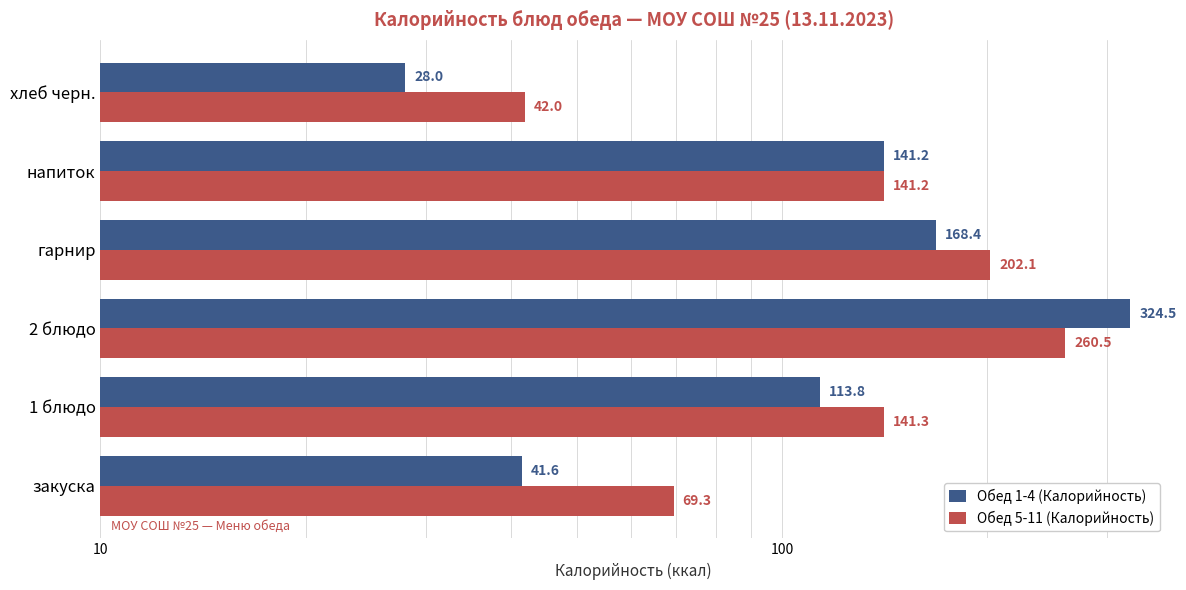

What is the difference between the second highest and second lowest values in the Обед 1-4 (Калорийность) series?

126.8